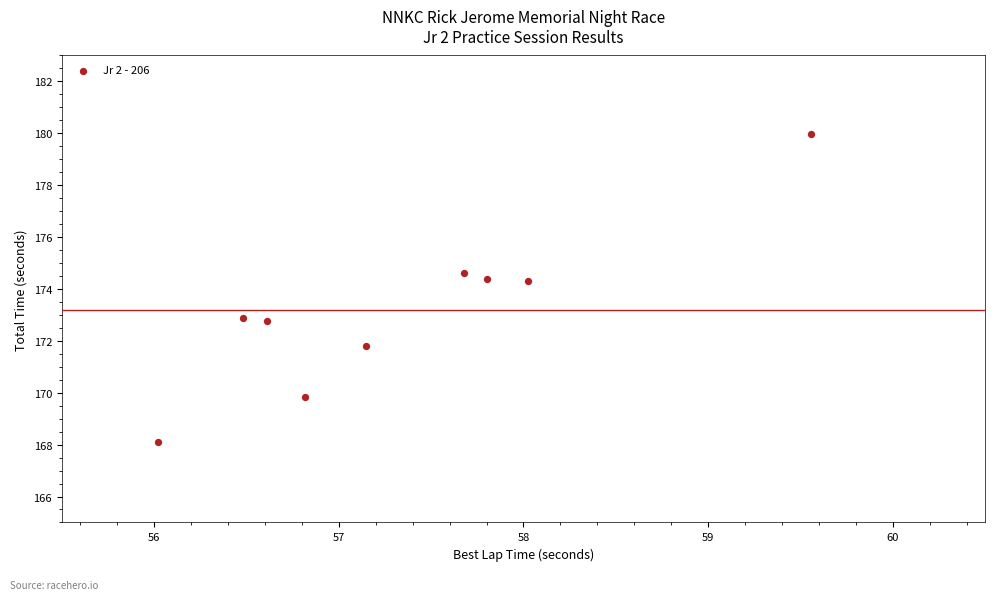

What is the average Y value?

173.2